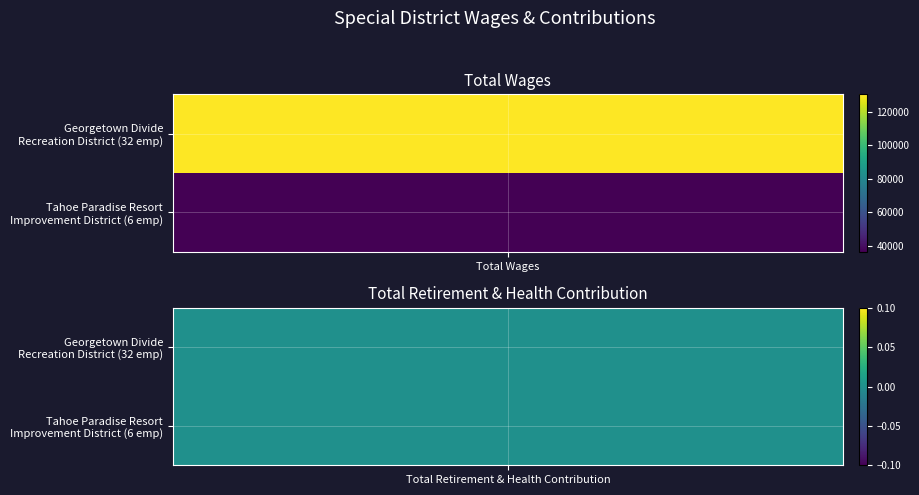

List the labels in order of Tahoe Paradise Resort Improvement District value, largest first.

Total Wages, Total Retirement & Health Contribution